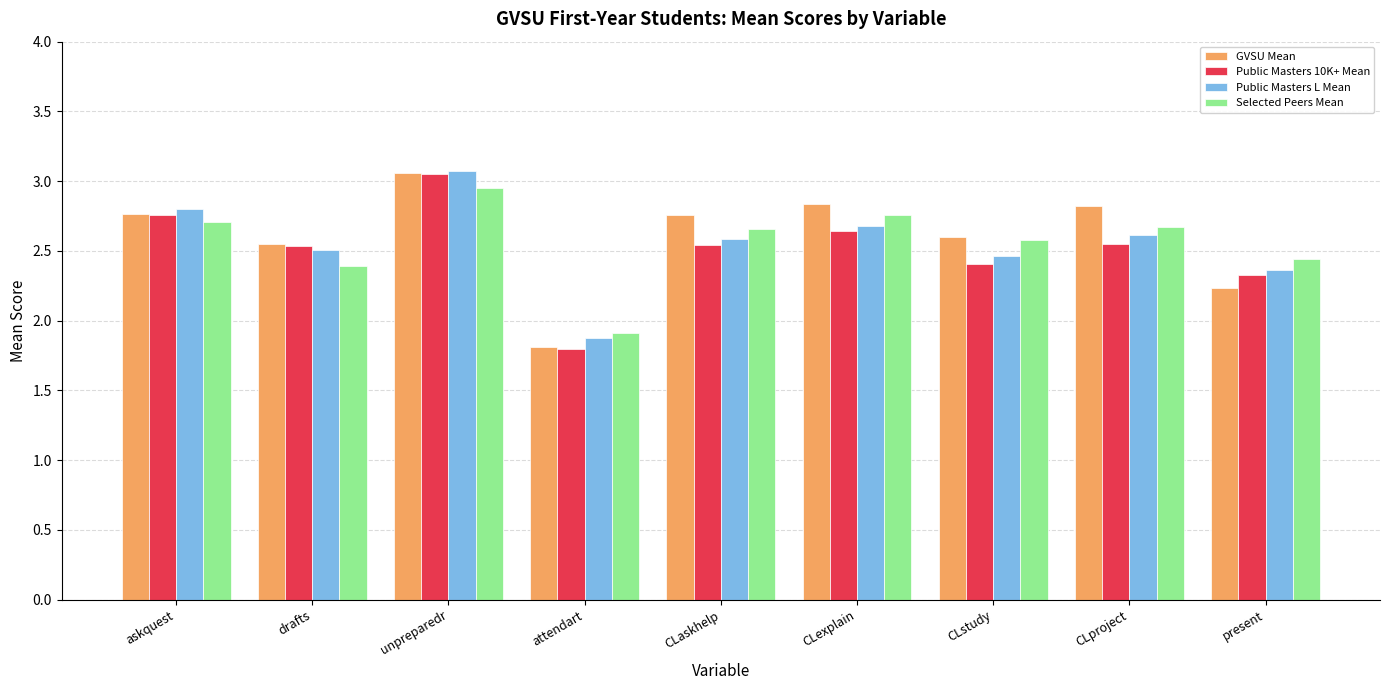

How many bars are there in total?

36